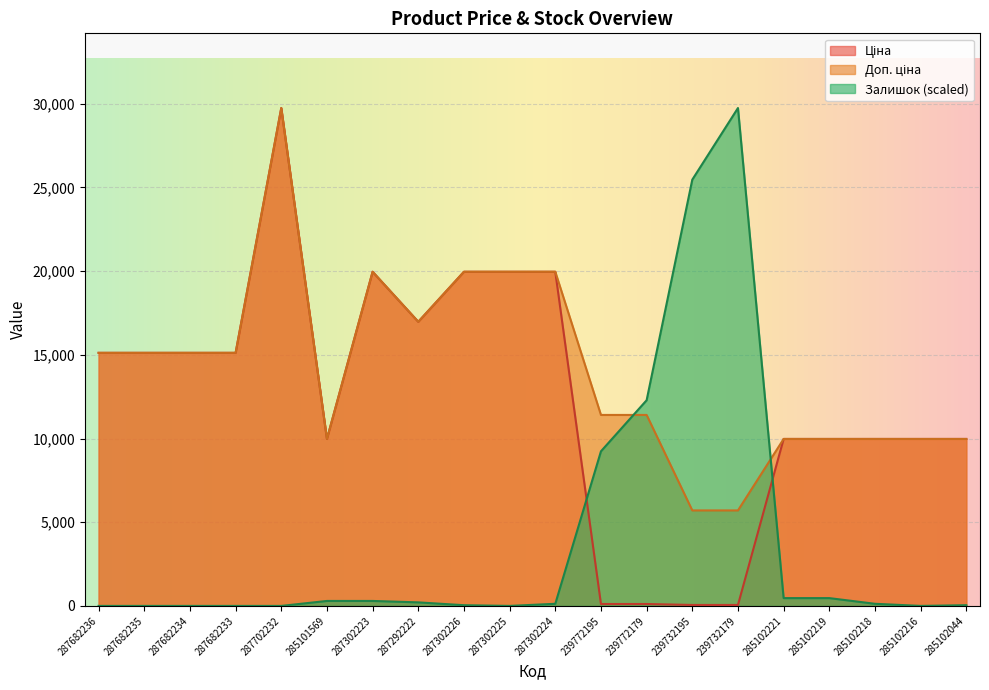

Is the value of Залишок at 287302225 greater than the value of Ціна at 285102221?

No